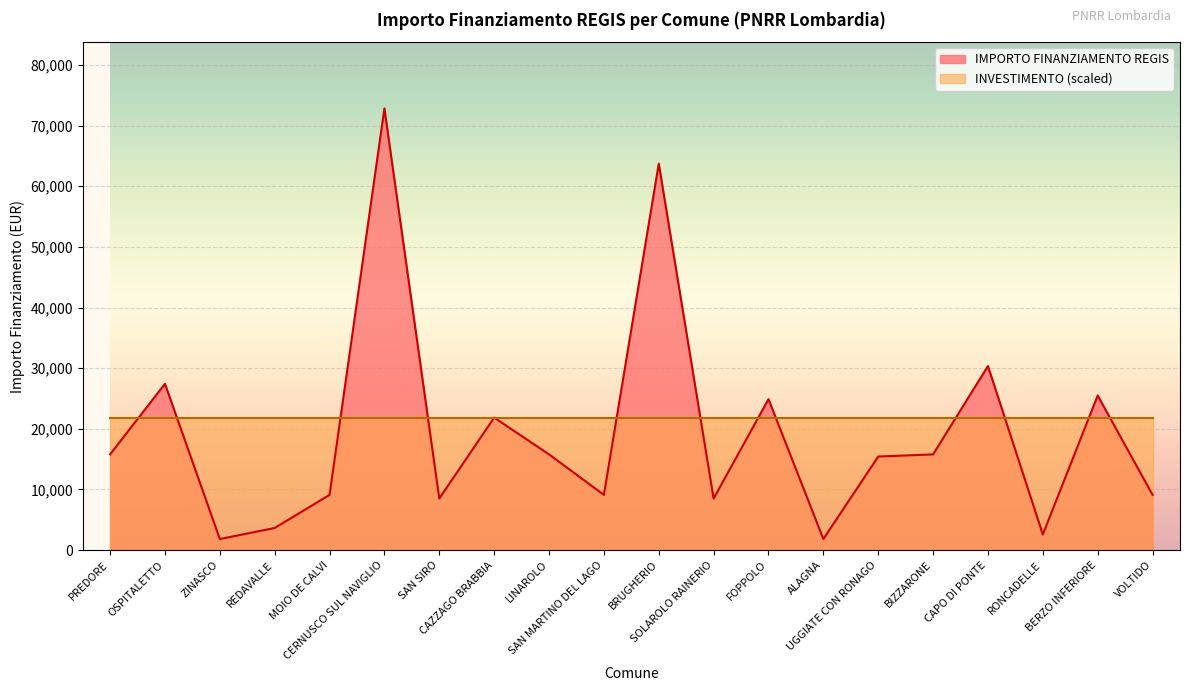

Approximately how many times larger is the value at OSPITALETTO compared to CERNUSCO SUL NAVIGLIO?

0.4